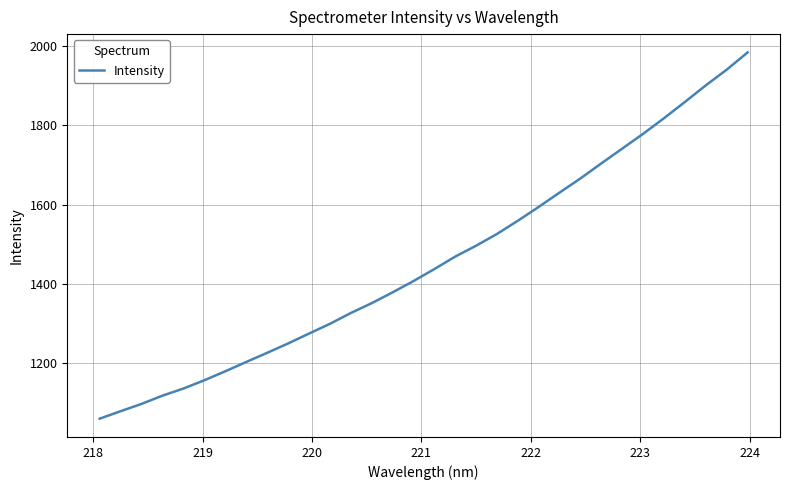

What is the smallest value displayed?

1060.2